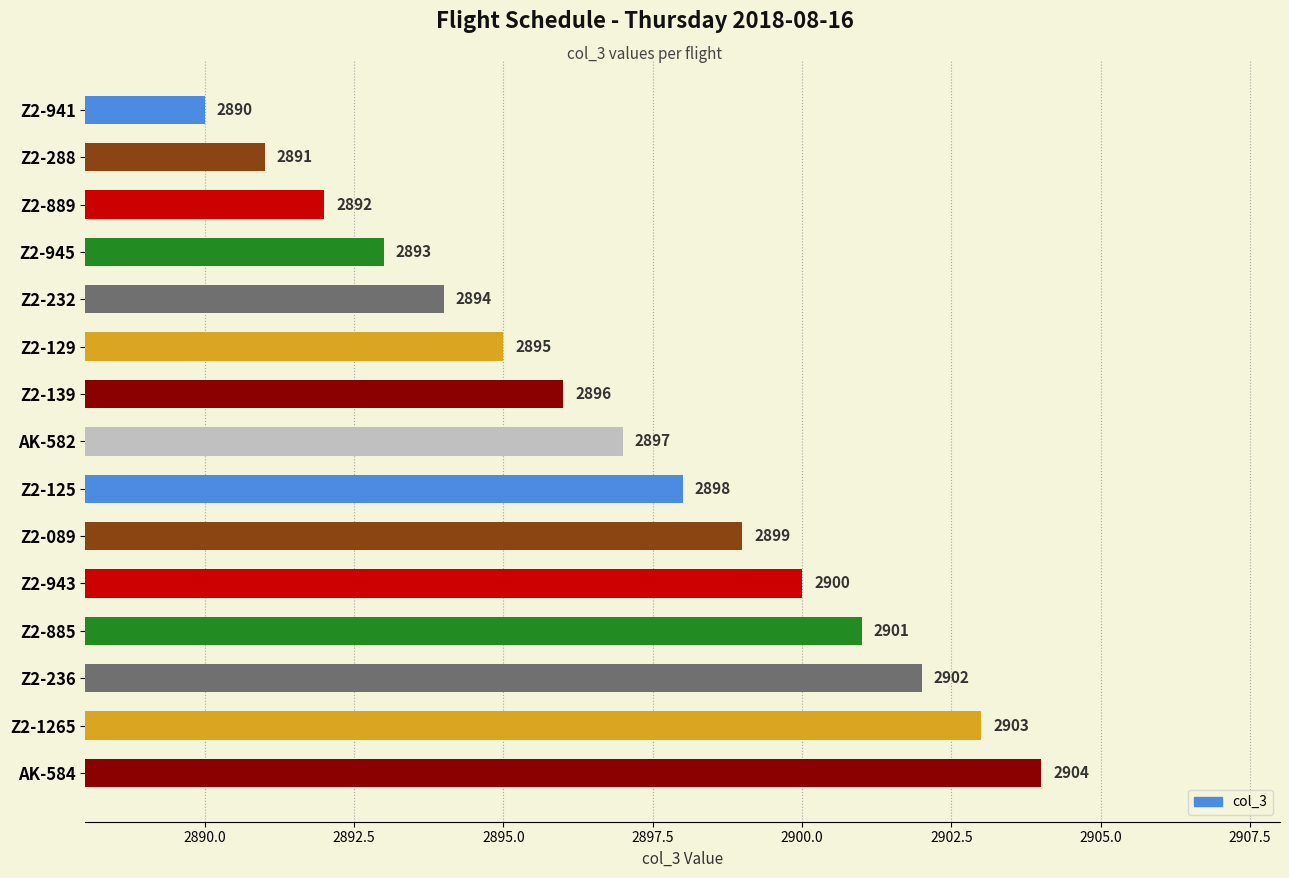

What is the difference between the maximum and minimum values?

14